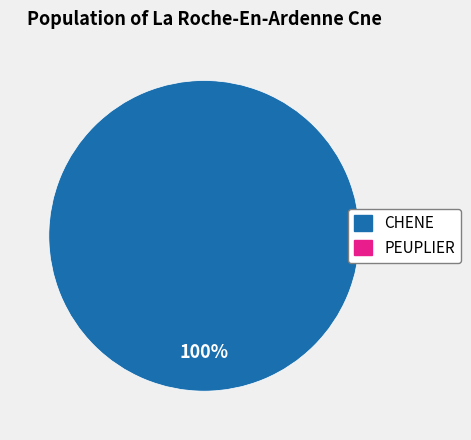

Does any single category account for the majority?

Yes